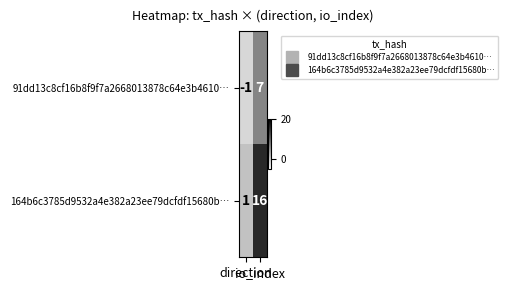

At which category does the chart reach its peak across all series?

io_index